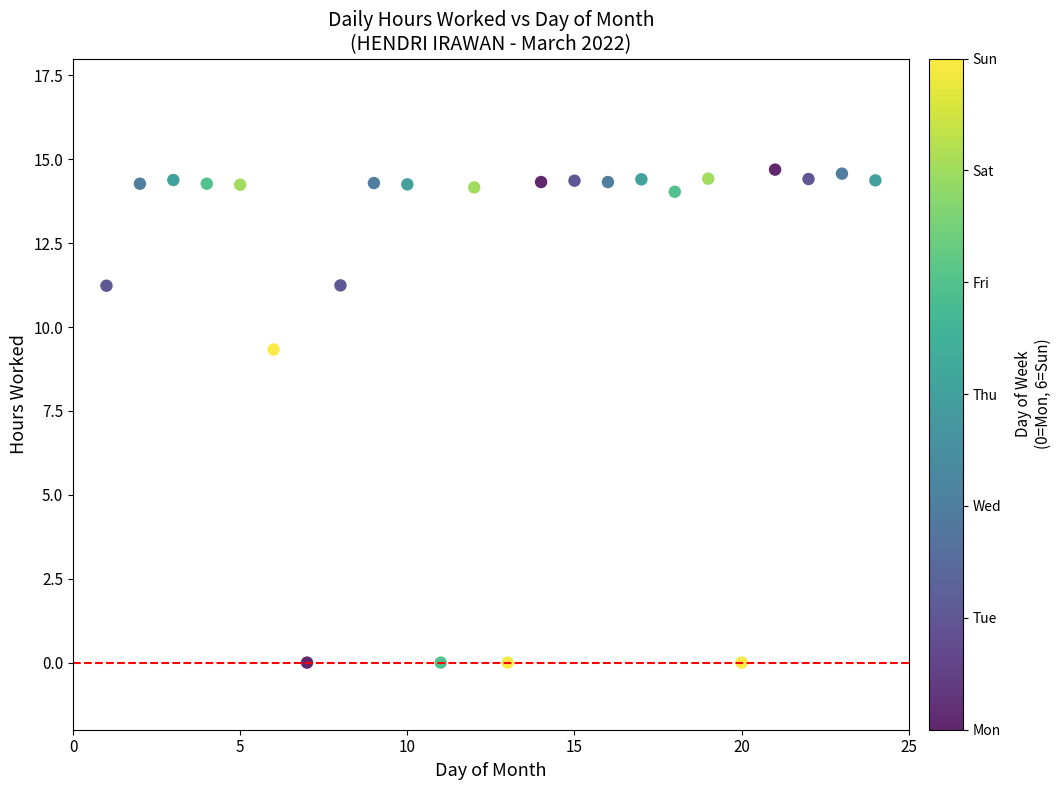

What is the range of Y values (max minus min)?

14.7